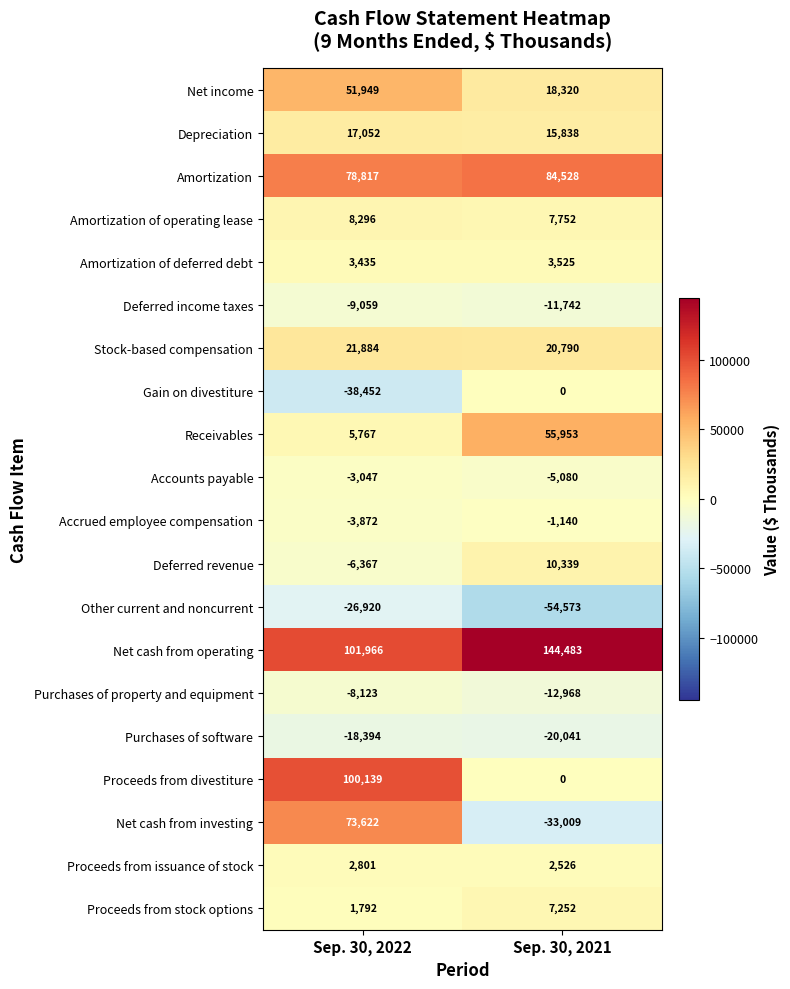

List the series in order of their peak value, highest first.

Net cash from operating, Proceeds from divestiture, Amortization, Net cash from investing, Receivables, Net income, Stock-based compensation, Depreciation, Deferred revenue, Amortization of operating lease, Proceeds from stock options, Amortization of deferred debt, Proceeds from issuance of stock, Gain on divestiture, Accrued employee compensation, Accounts payable, Purchases of property and equipment, Deferred income taxes, Purchases of software, Other current and noncurrent